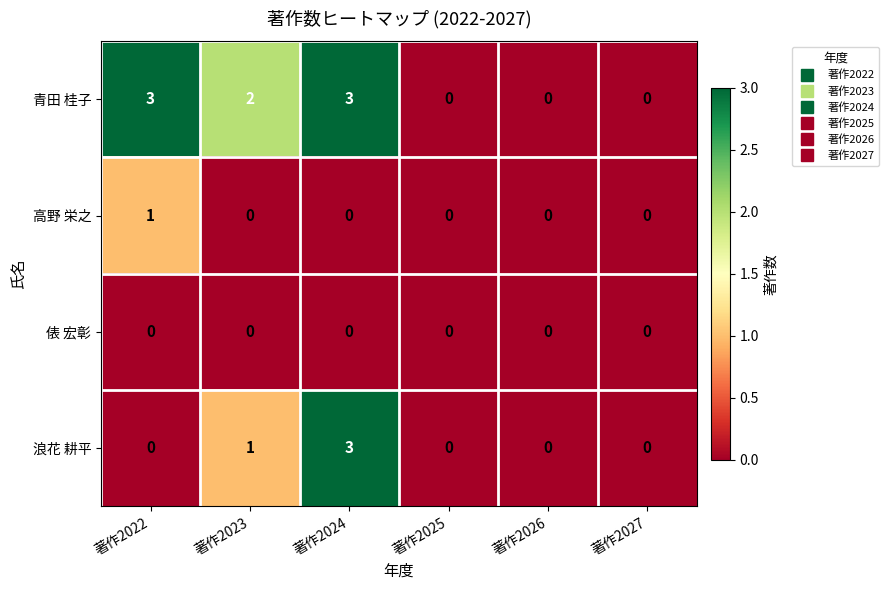

Reading left to right, transcribe all the data shown in this chart.

青田 桂子: 著作2022=3	著作2023=2	著作2024=3	著作2025=0	著作2026=0	著作2027=0
高野 栄之: 著作2022=1	著作2023=0	著作2024=0	著作2025=0	著作2026=0	著作2027=0
俵 宏彰: 著作2022=0	著作2023=0	著作2024=0	著作2025=0	著作2026=0	著作2027=0
浪花 耕平: 著作2022=0	著作2023=1	著作2024=3	著作2025=0	著作2026=0	著作2027=0